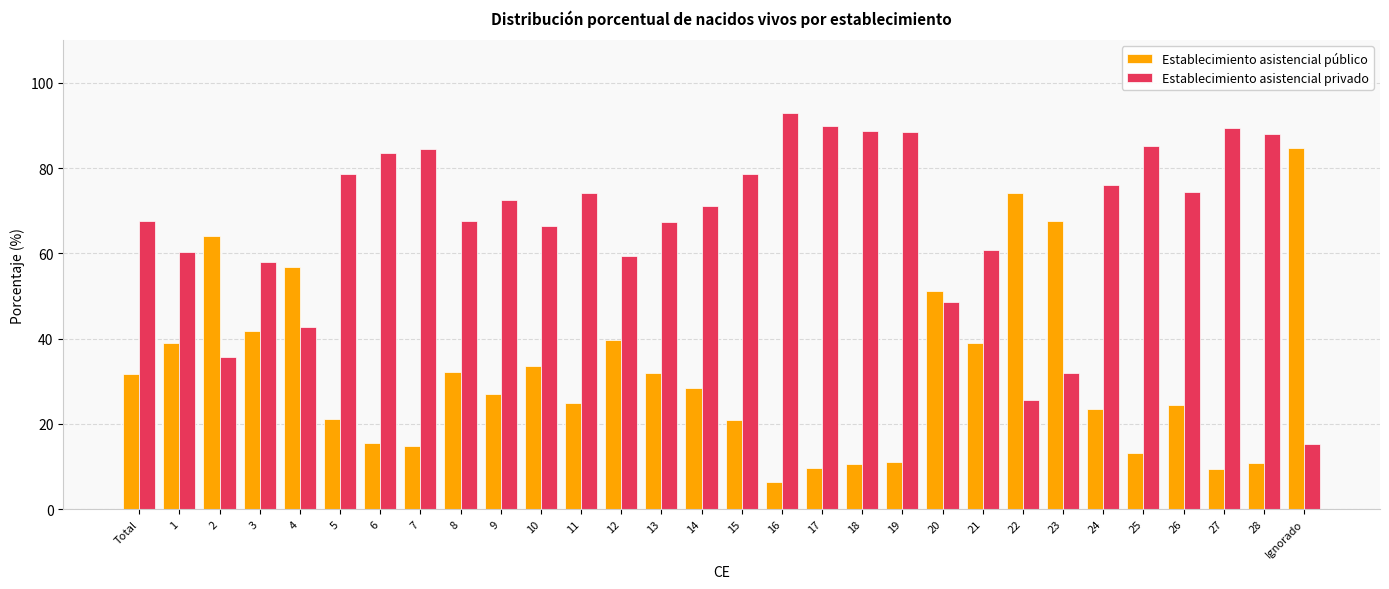

At which label does Establecimiento asistencial público reach its minimum?

16